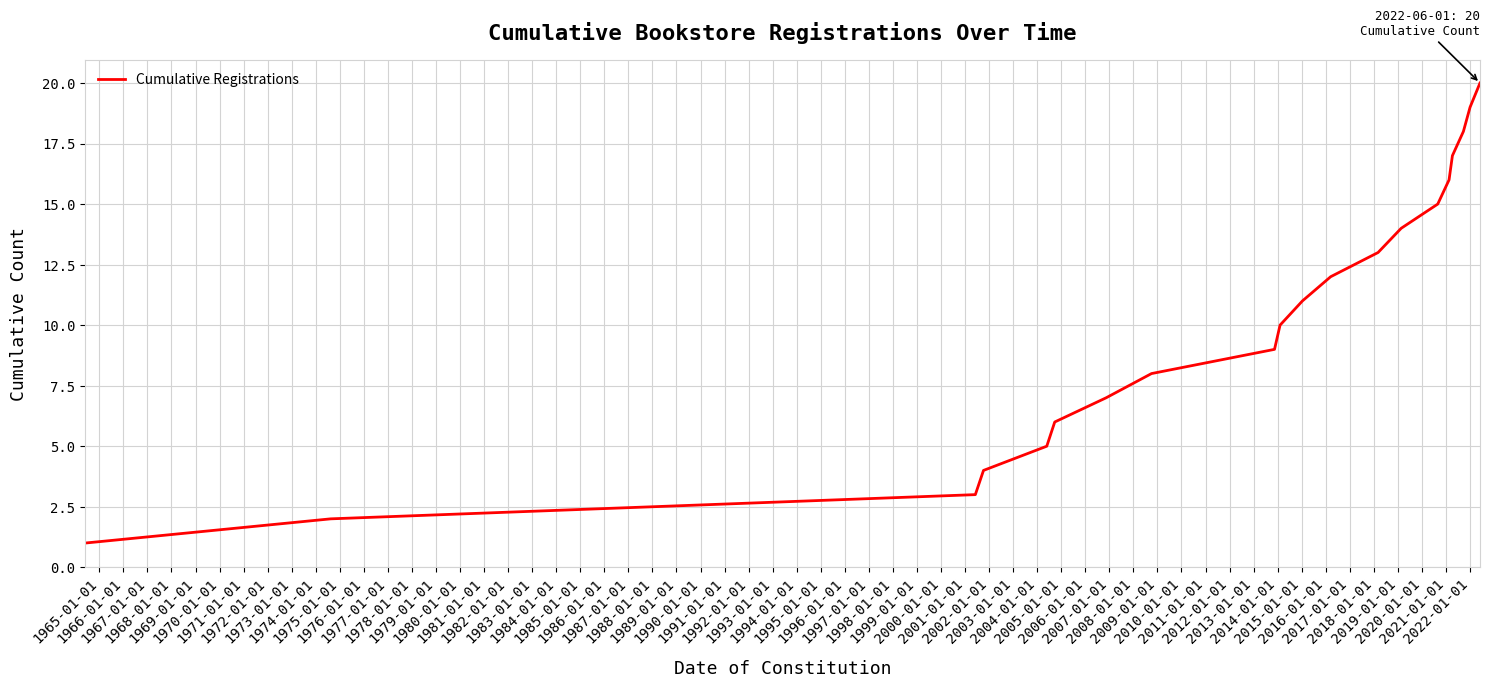

What is the maximum value shown in the chart?

20